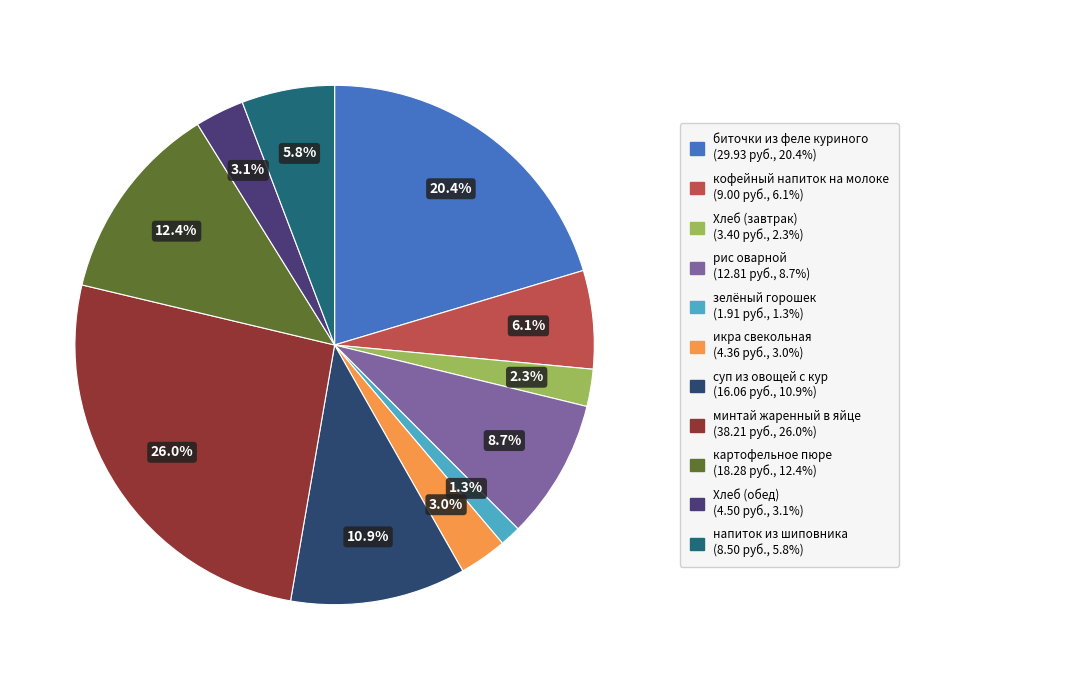

How many slices are in this pie chart?

11